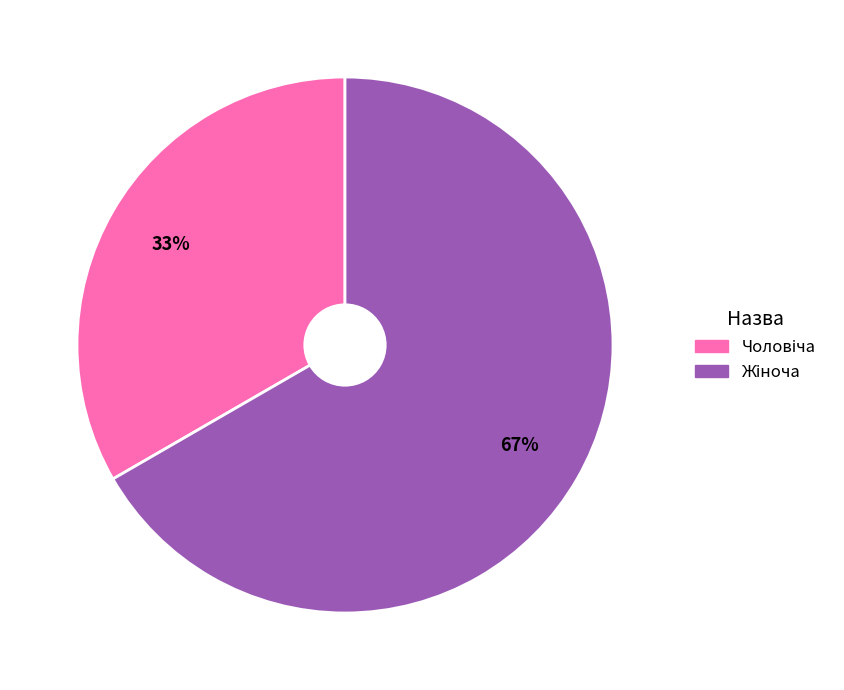

To the nearest percent, what is the average slice percentage?

50%